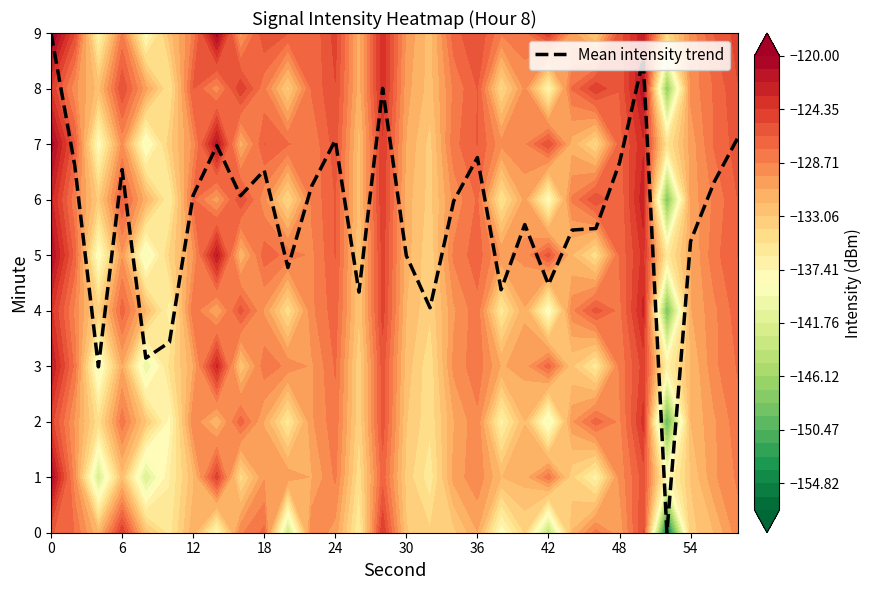

Count the number of categories in the chart.

30